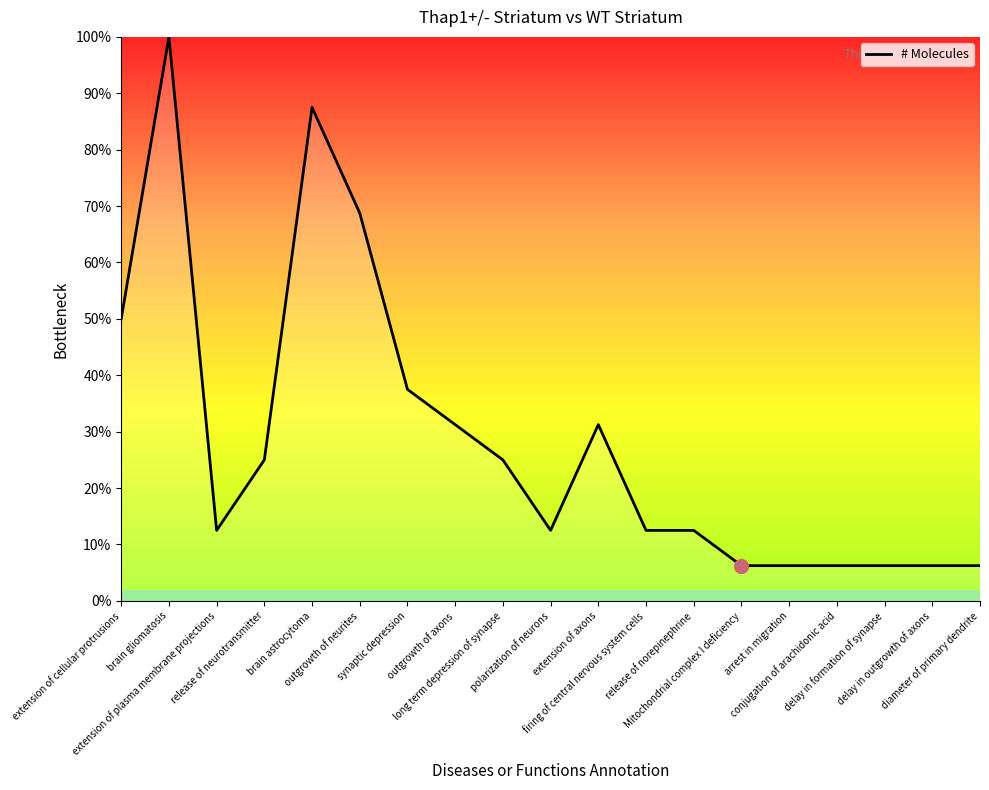

What is the maximum value shown in the chart?

100.0